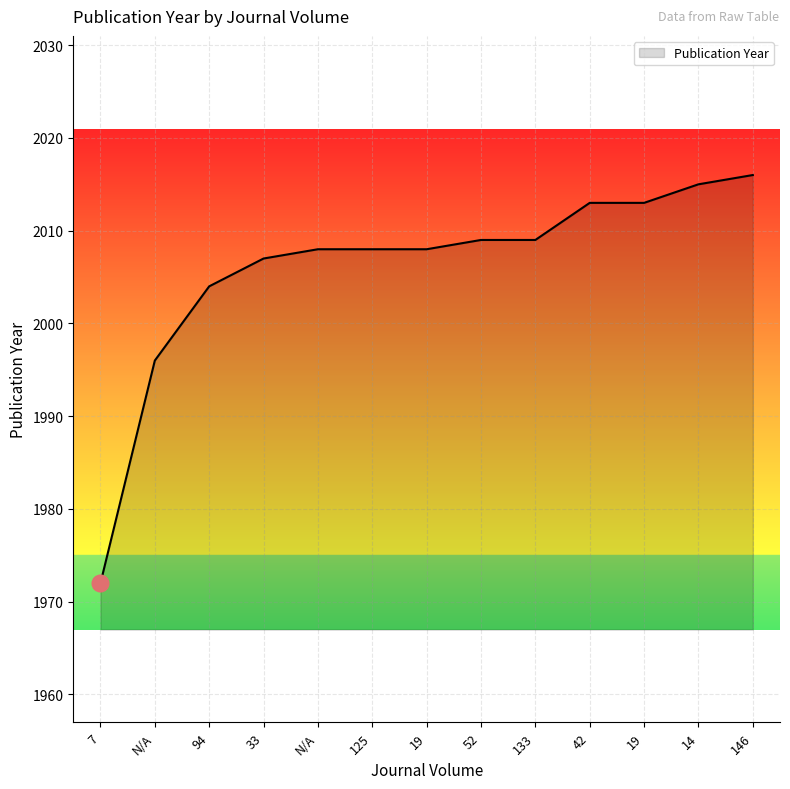

What is the maximum value shown in the chart?

2016